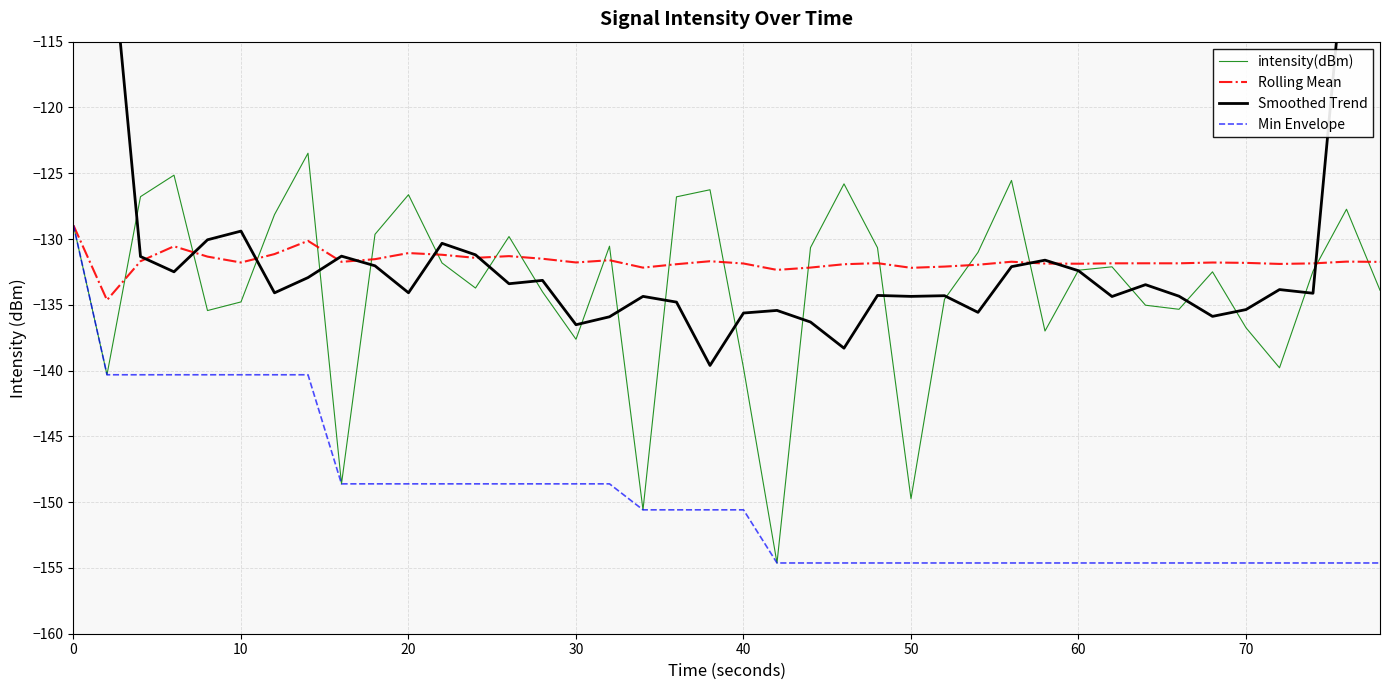

Count the number of data series in this chart.

4